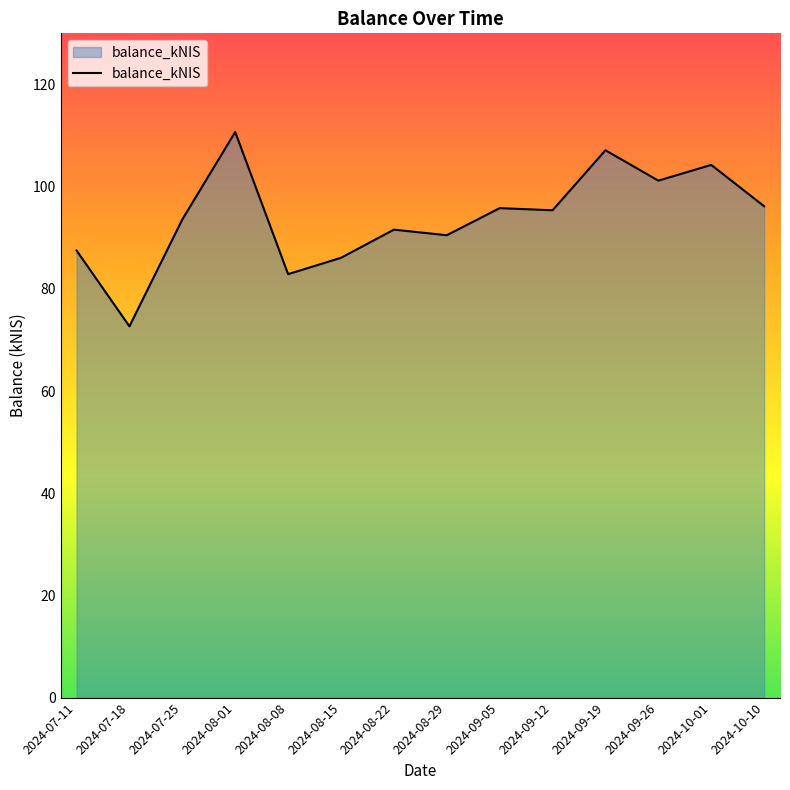

What value does the data have at 2024-08-01?

110.7